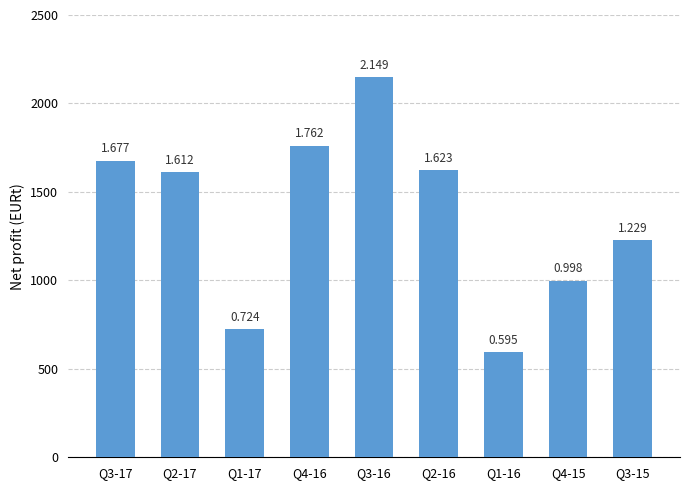

Does the chart contain any negative values?

No